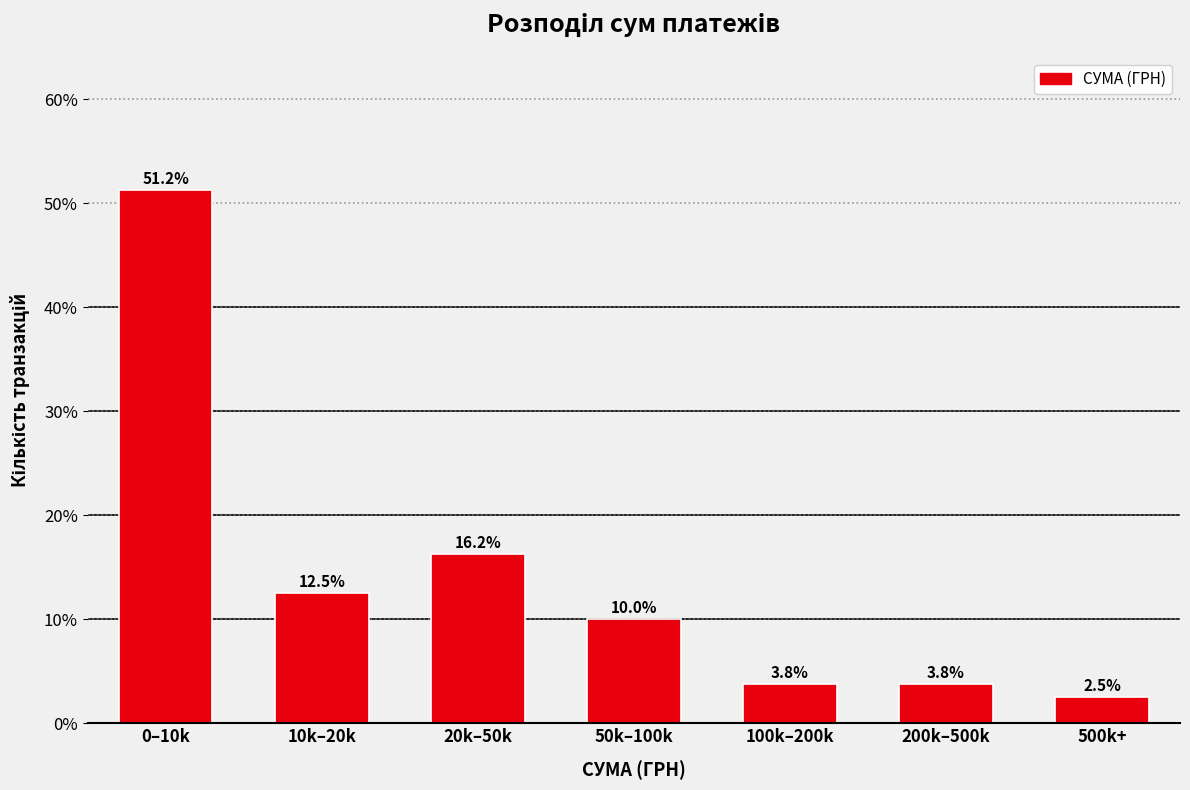

Which label corresponds to the smallest value in the chart?

500k+